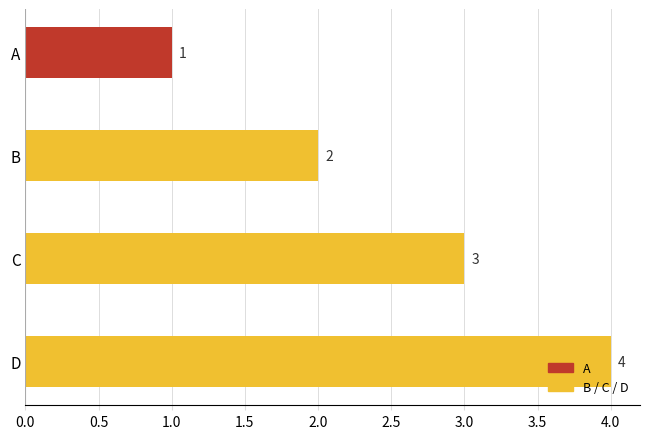

Which label corresponds to the largest value in the chart?

D